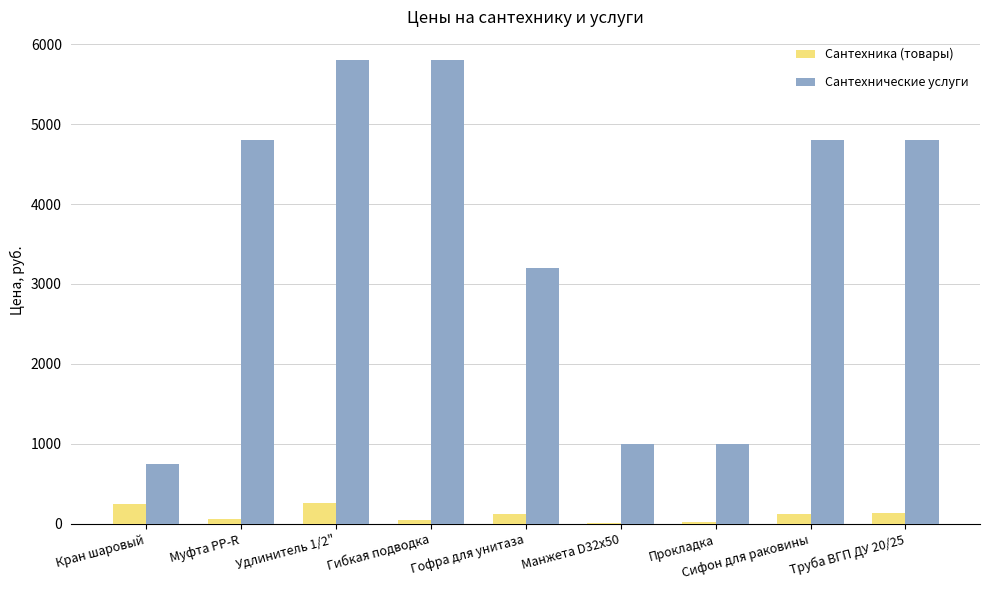

At which label is Сантехнические услуги closest to 3275?

Гофра для унитаза